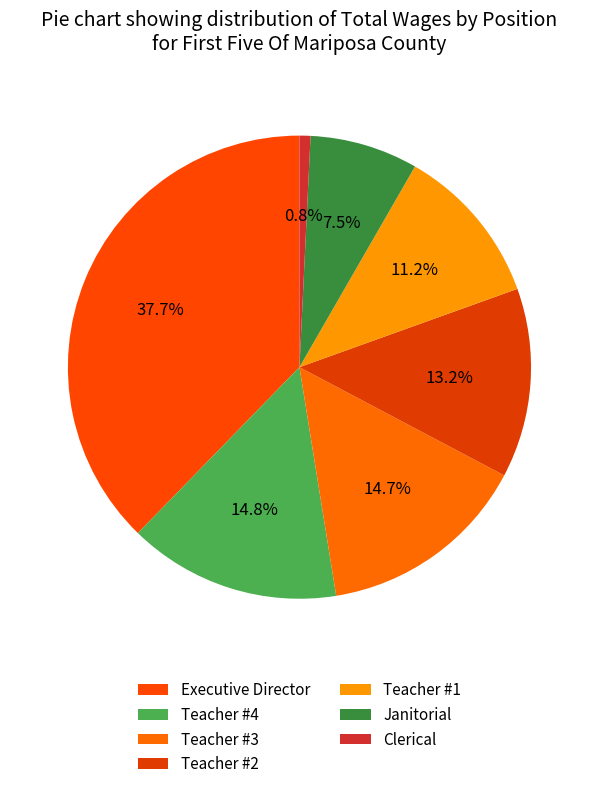

Which category has the biggest portion of the pie?

Executive Director